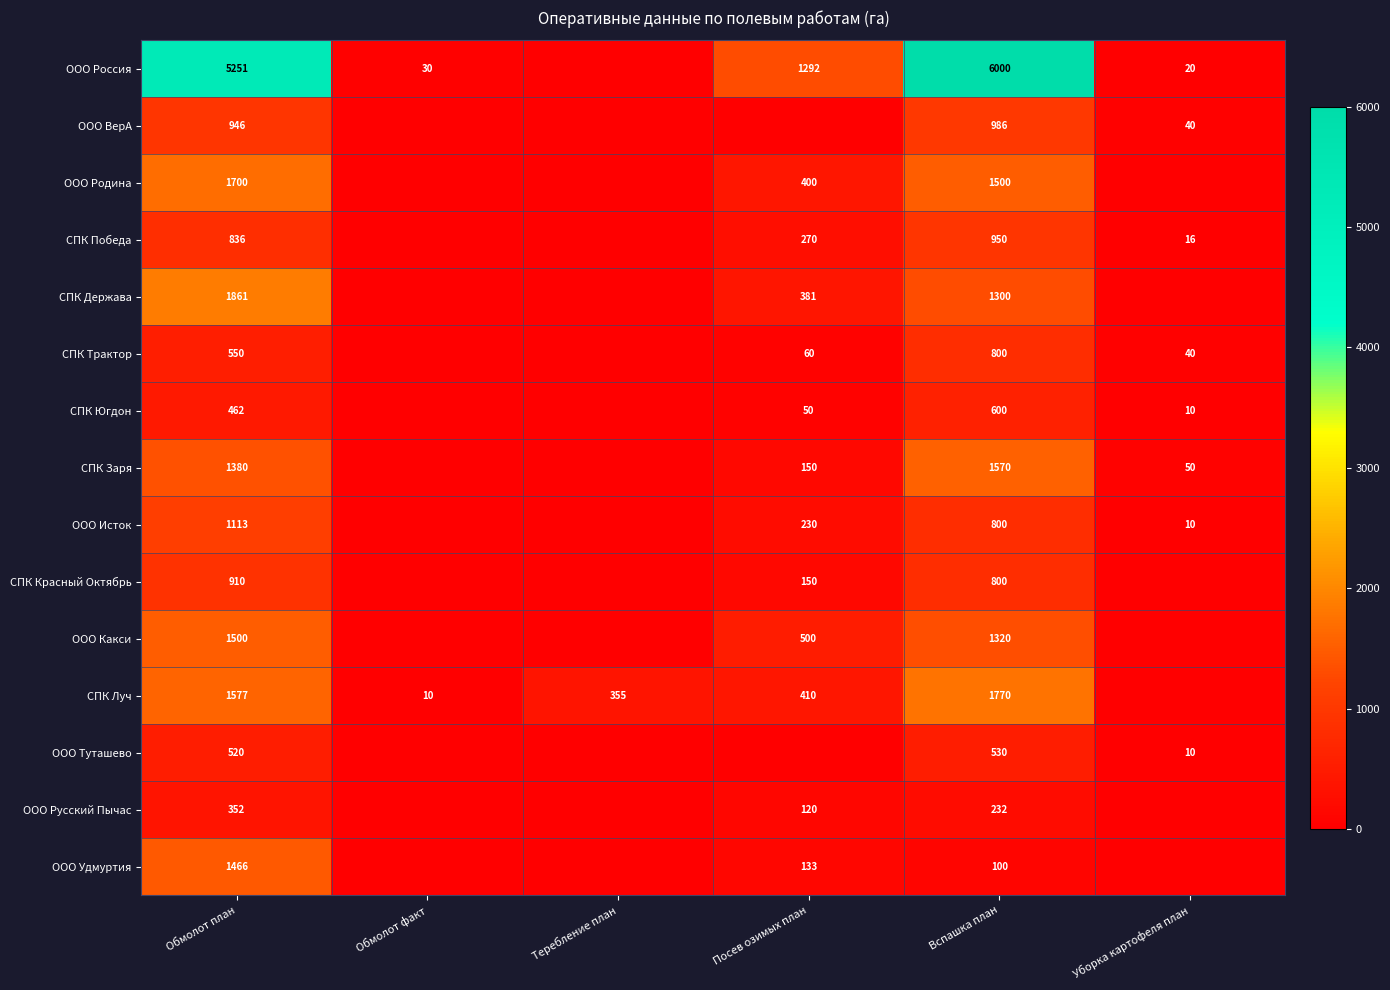

What is the total value across all series at Обмолот план?

20424